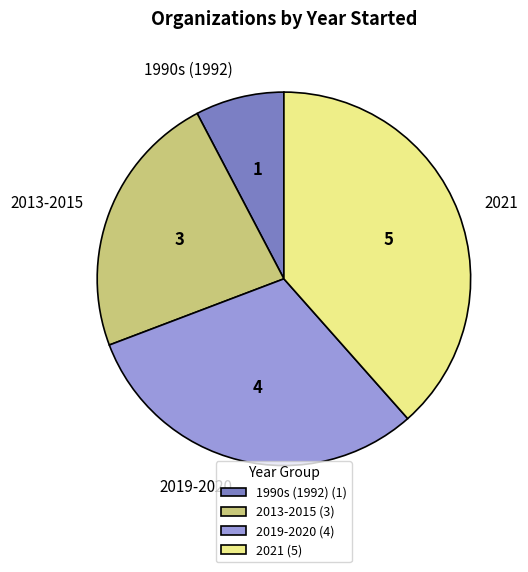

Combined, do 2019-2020 and 1990s (1992) account for over 50%?

No